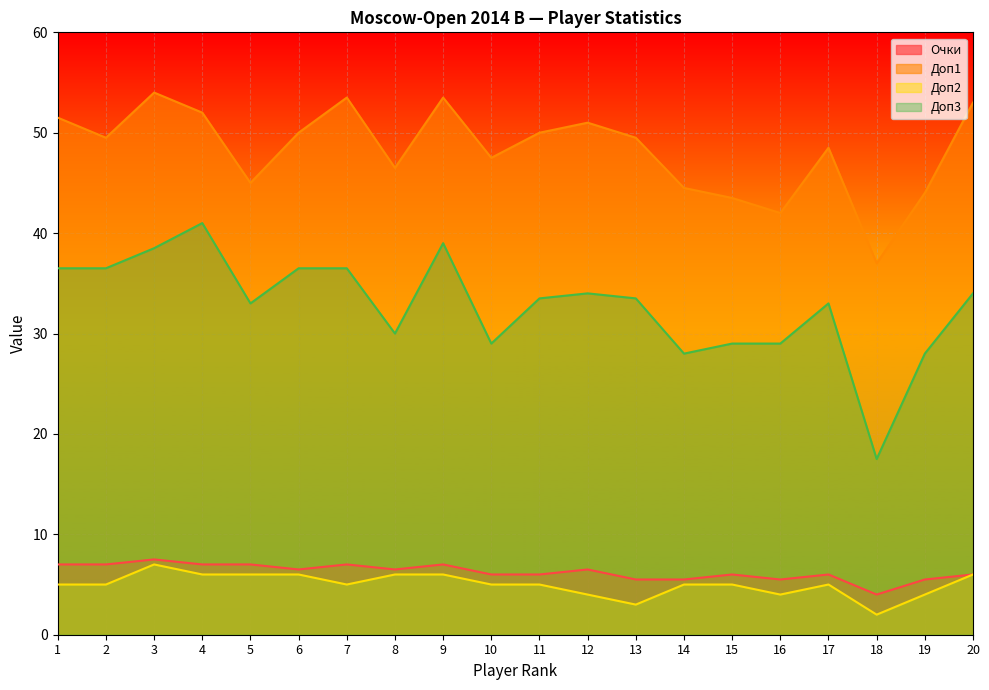

Does the chart display data point markers on the line(s)?

No